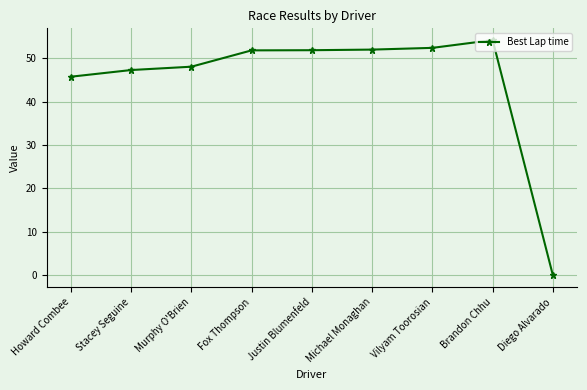

What is the approximate value at Justin Blumenfeld?

51.8